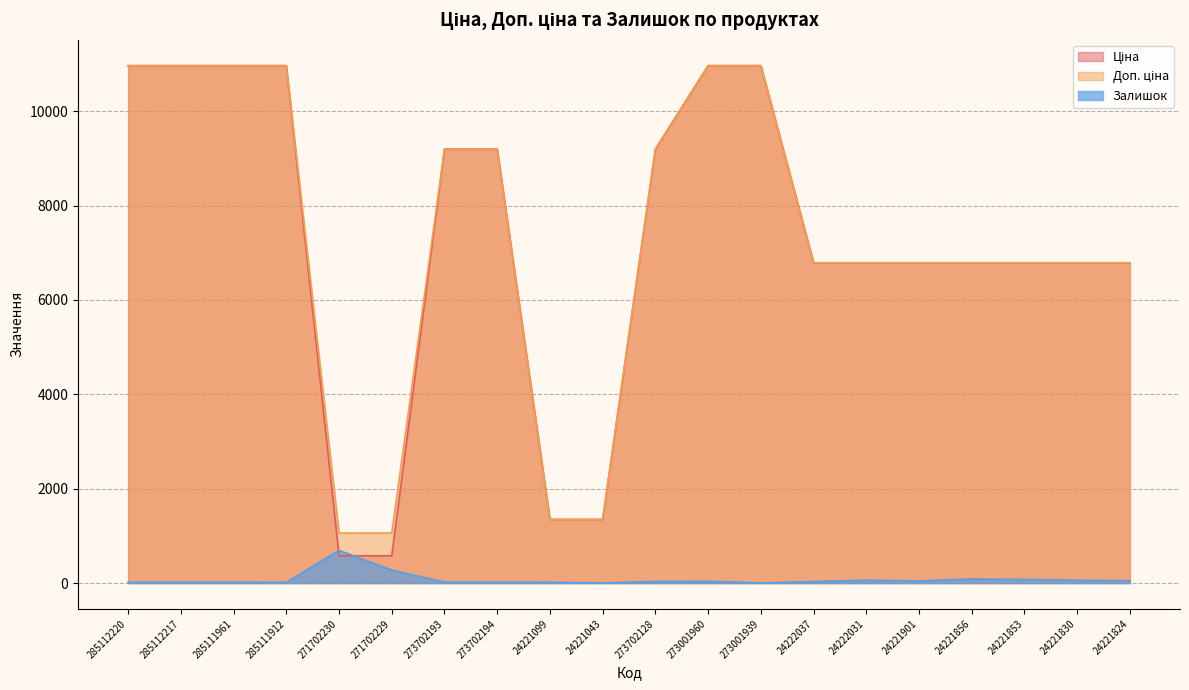

True or false: Залишок has a value of 22.6 at 285111912.

False